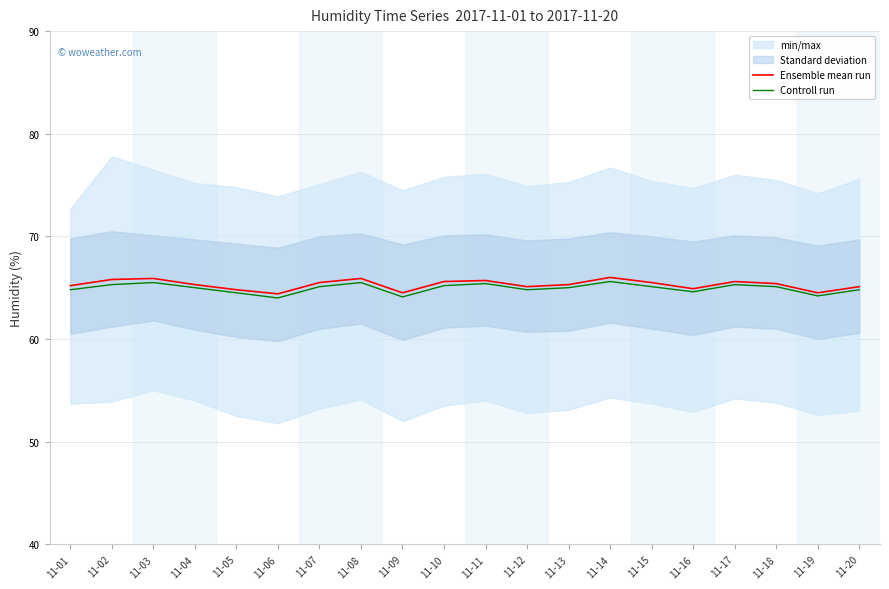

Is it true that Controll run equals 65.0 at 11-04?

True